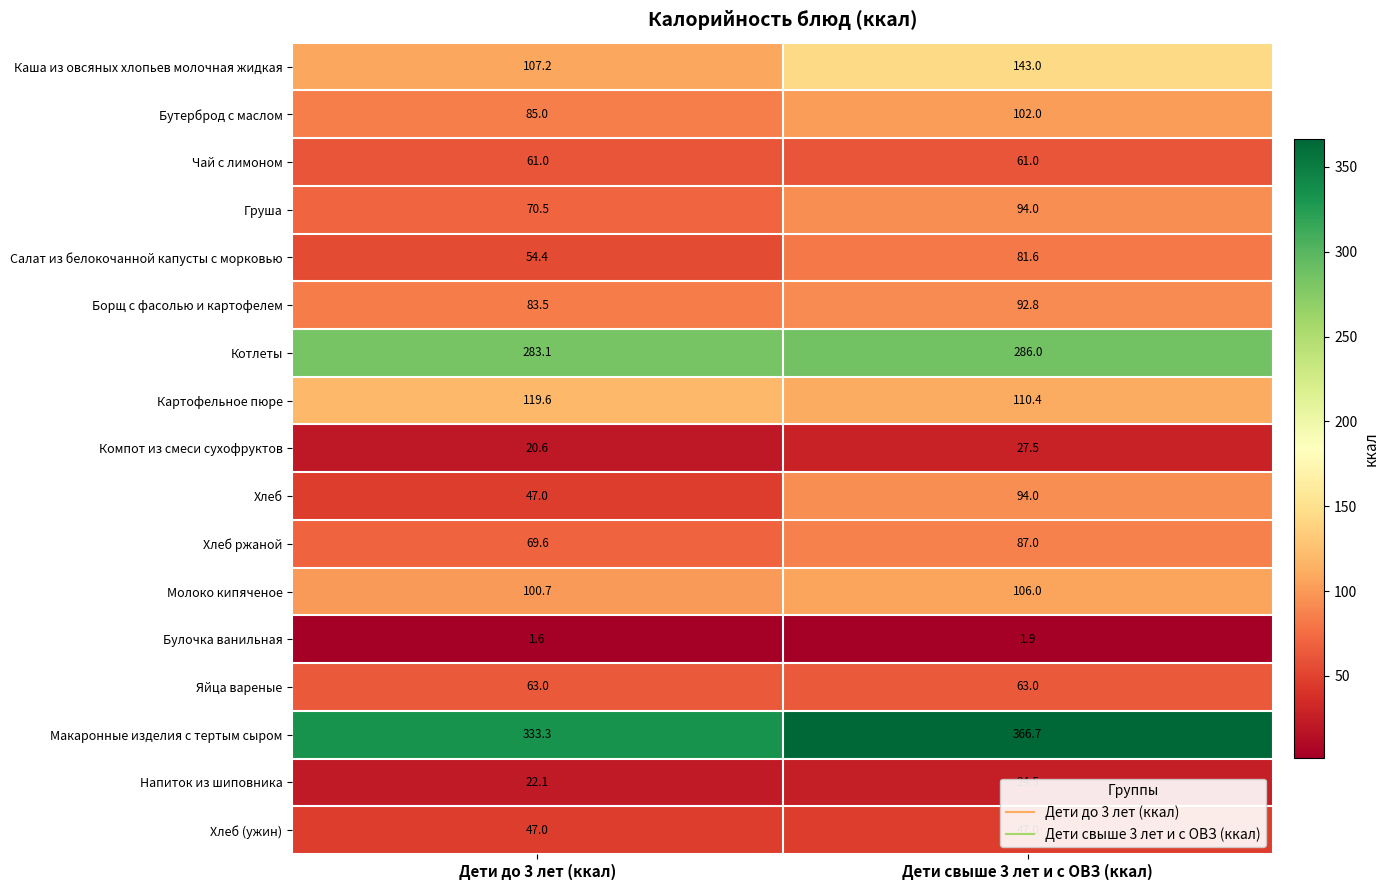

Between Дети до 3 лет (ккал) and Дети свыше 3 лет и с ОВЗ (ккал), which series saw the biggest shift?

Хлеб